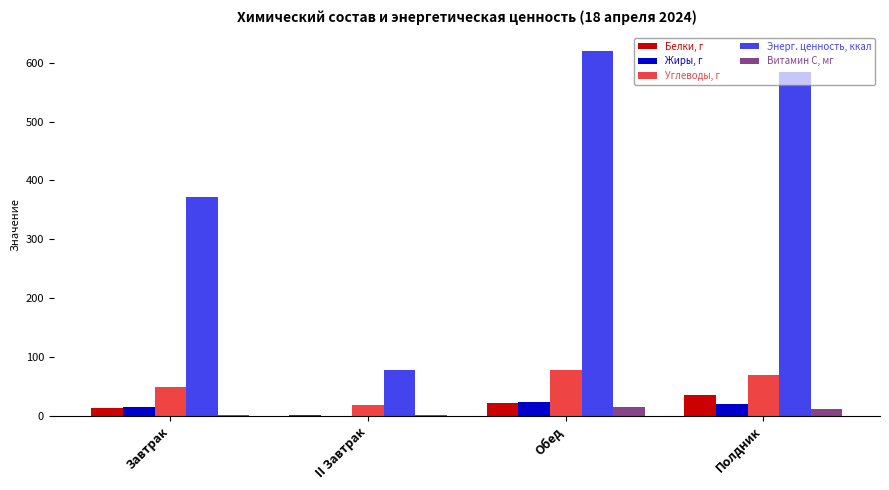

How many categories are shown in the chart?

4